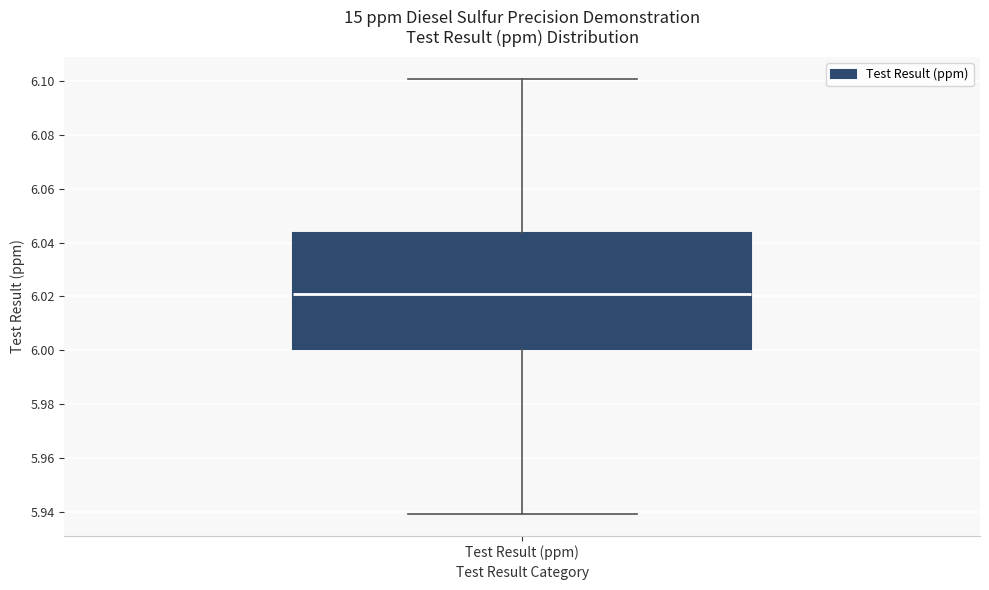

Where is the lower edge of the box for Test Result (ppm) on the y-axis? The values are not printed on the chart, so give them approximately, as read against the axis.

6.000